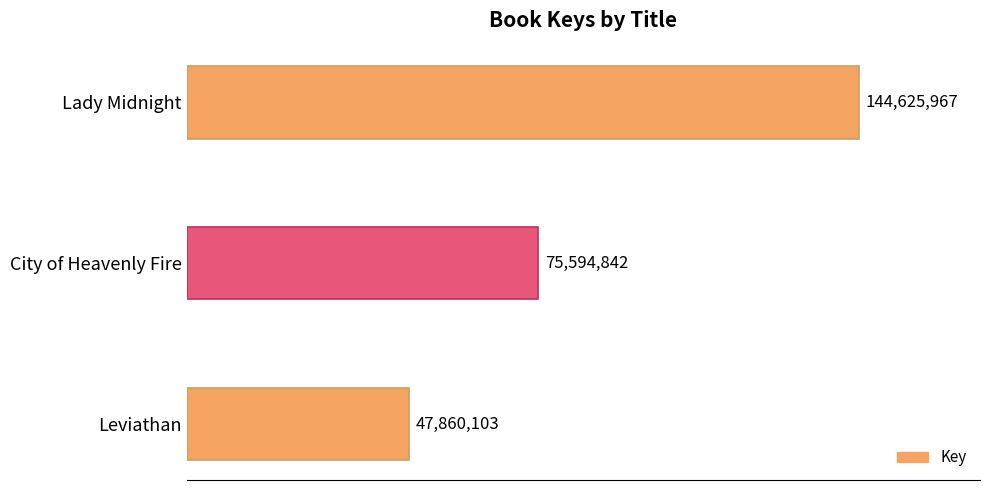

Are the bars horizontal?

Yes